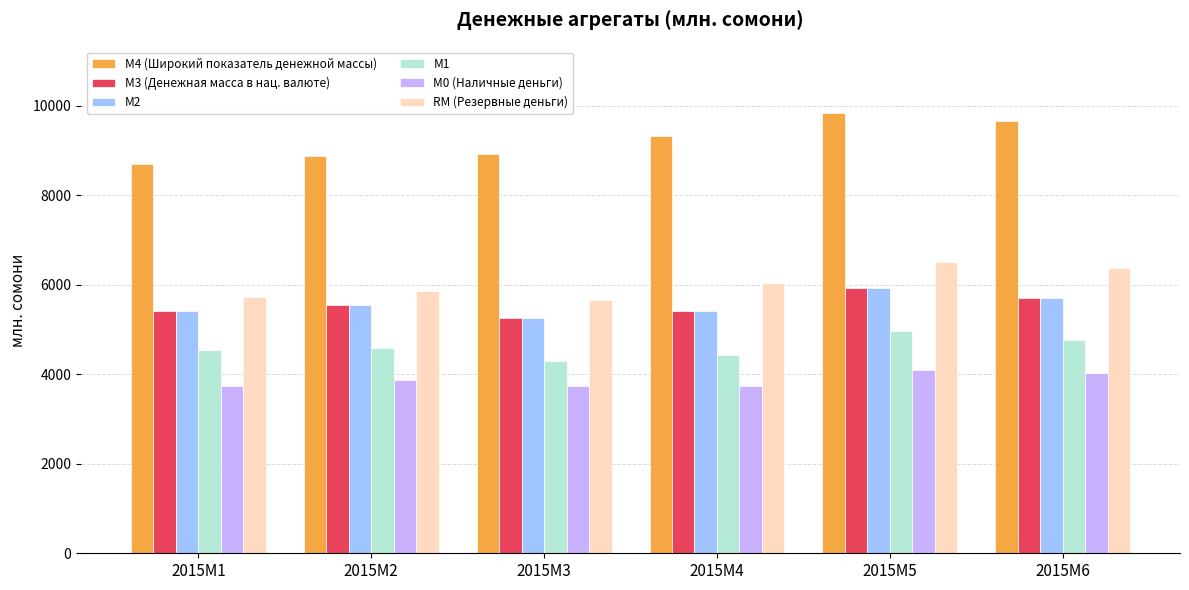

At which category is the sum across all series the highest?

2015M5